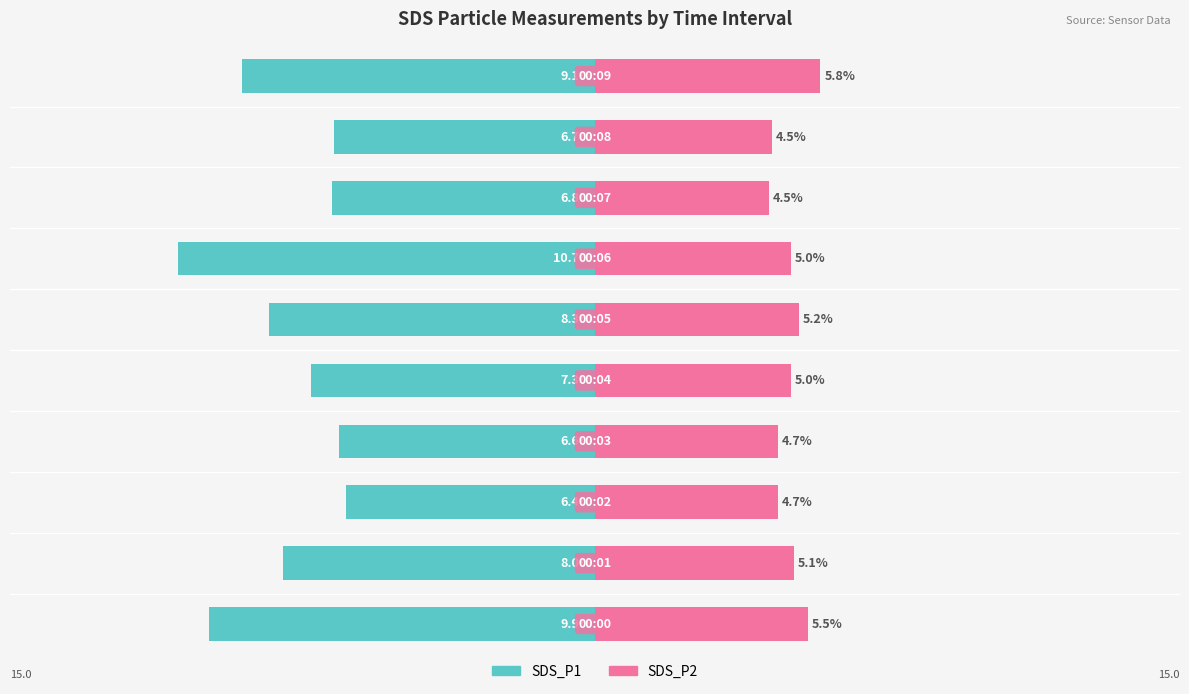

How many values in the SDS_P2 series exceed 5?

6